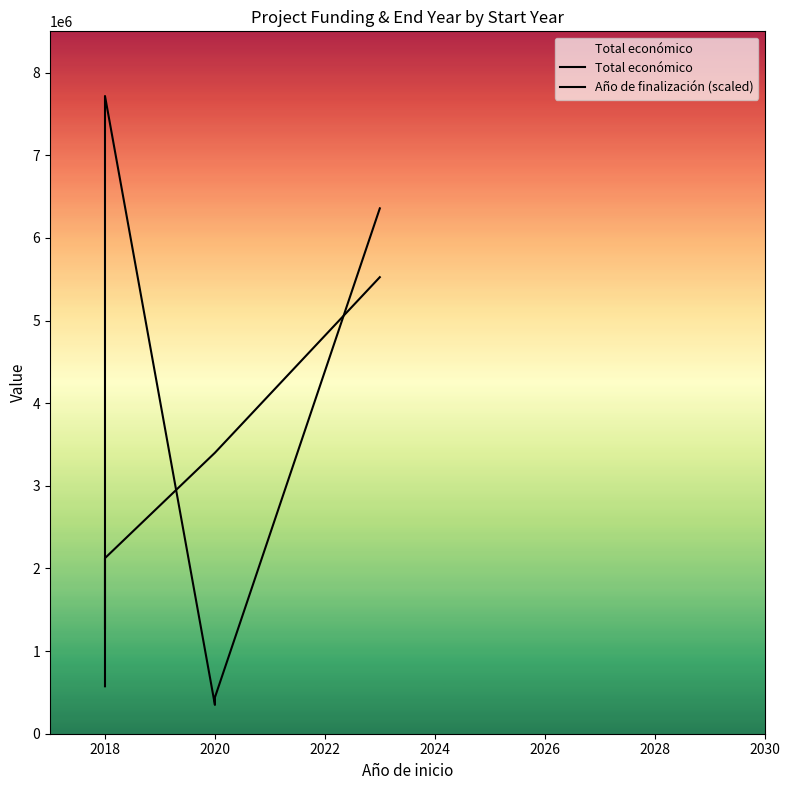

How many lines are shown in the chart?

2